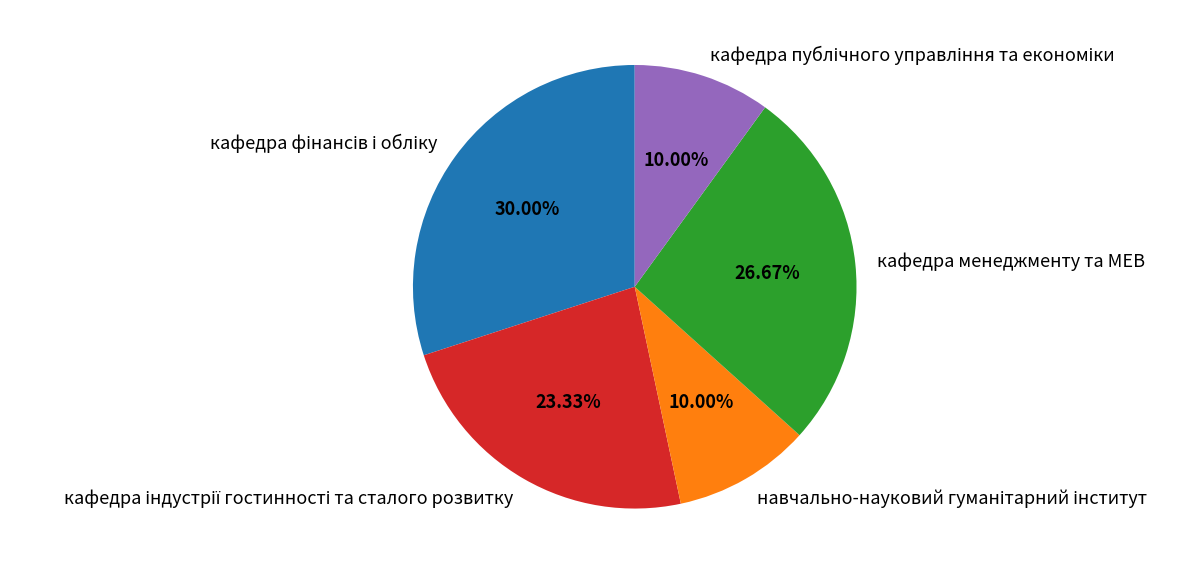

What is the total percentage of навчально-науковий гуманітарний інститут and кафедра публічного управління та економіки?

20.0%